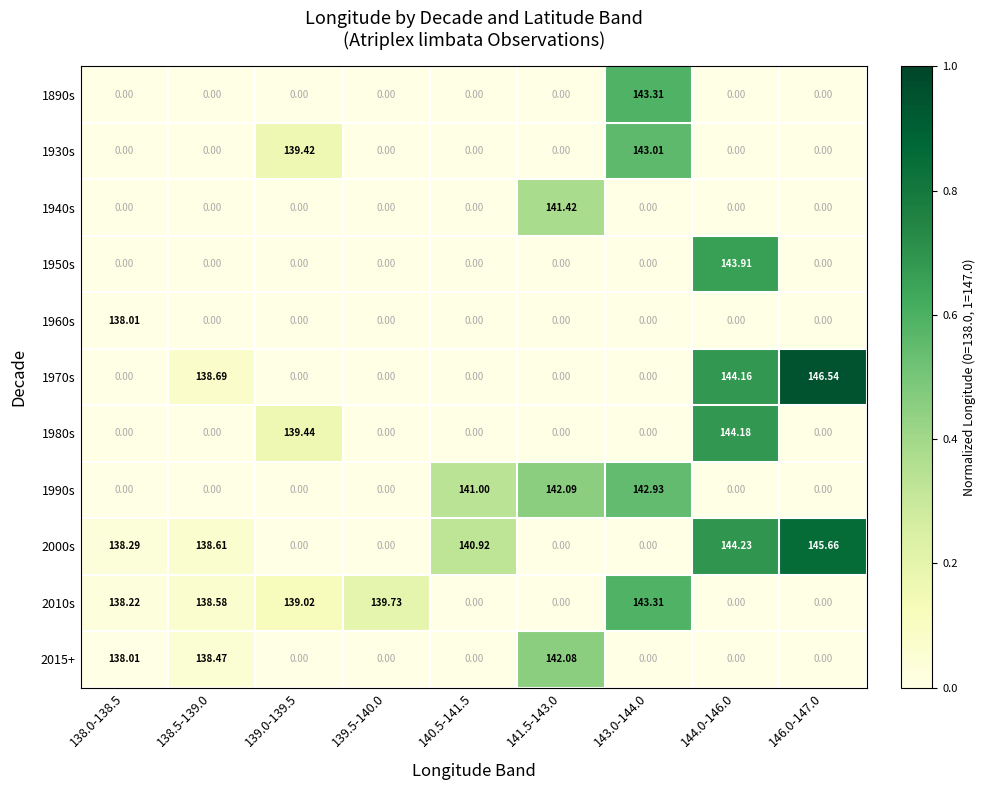

Is the value of 1980s at 146.0-147.0 greater than the value of 2000s at 144.0-146.0?

No